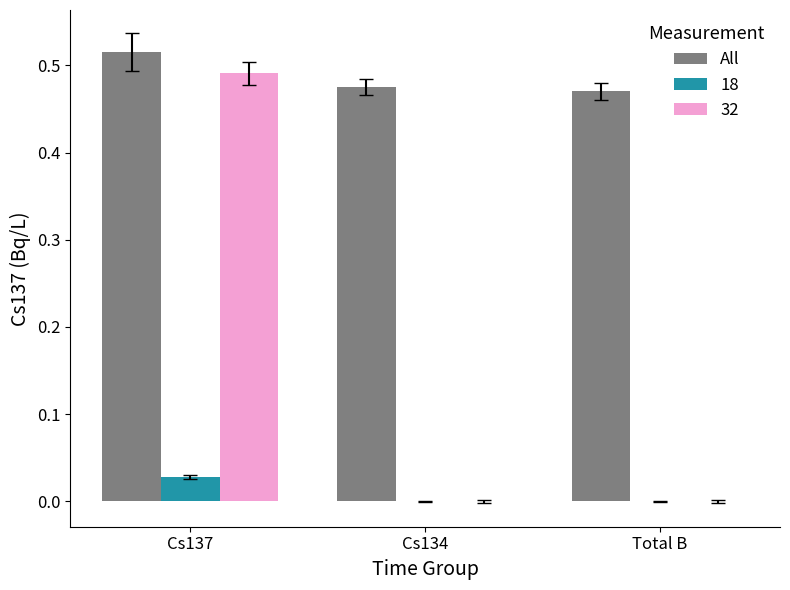

Is the value of 32 at Cs137 greater than the value of All at Cs134?

Yes